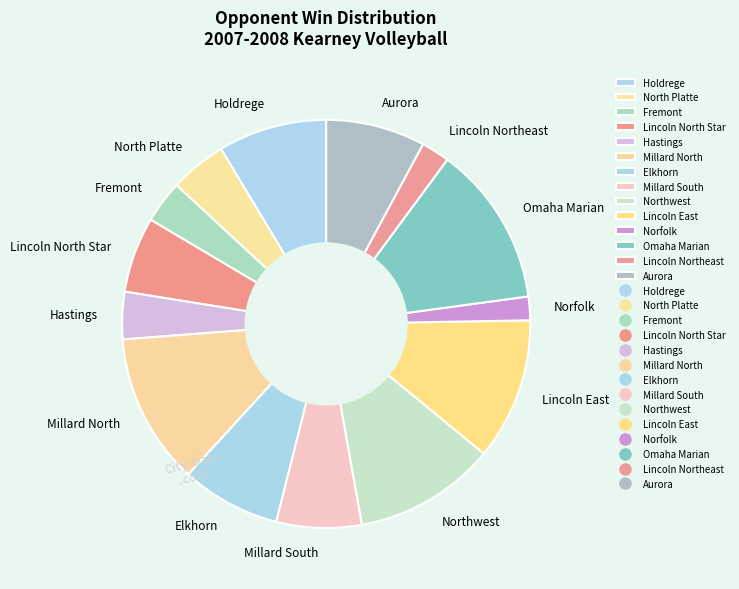

Does any single category account for the majority?

No